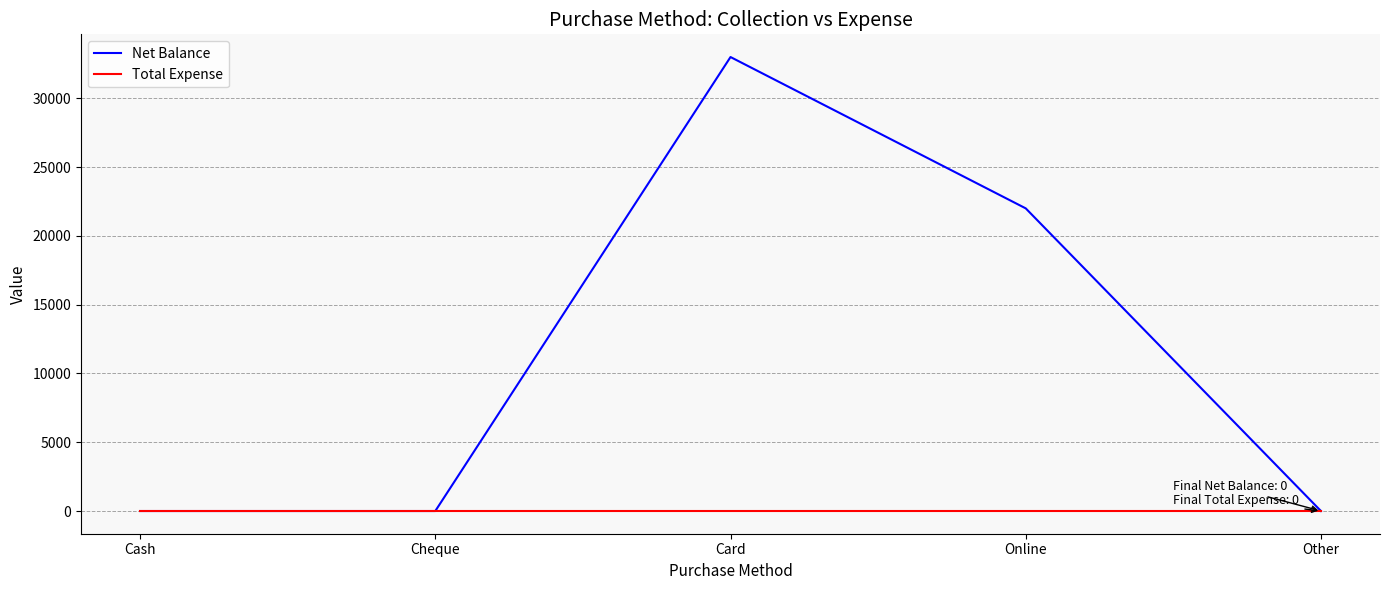

List the series in order of their overall mean, lowest first.

Total Expense, Net Balance